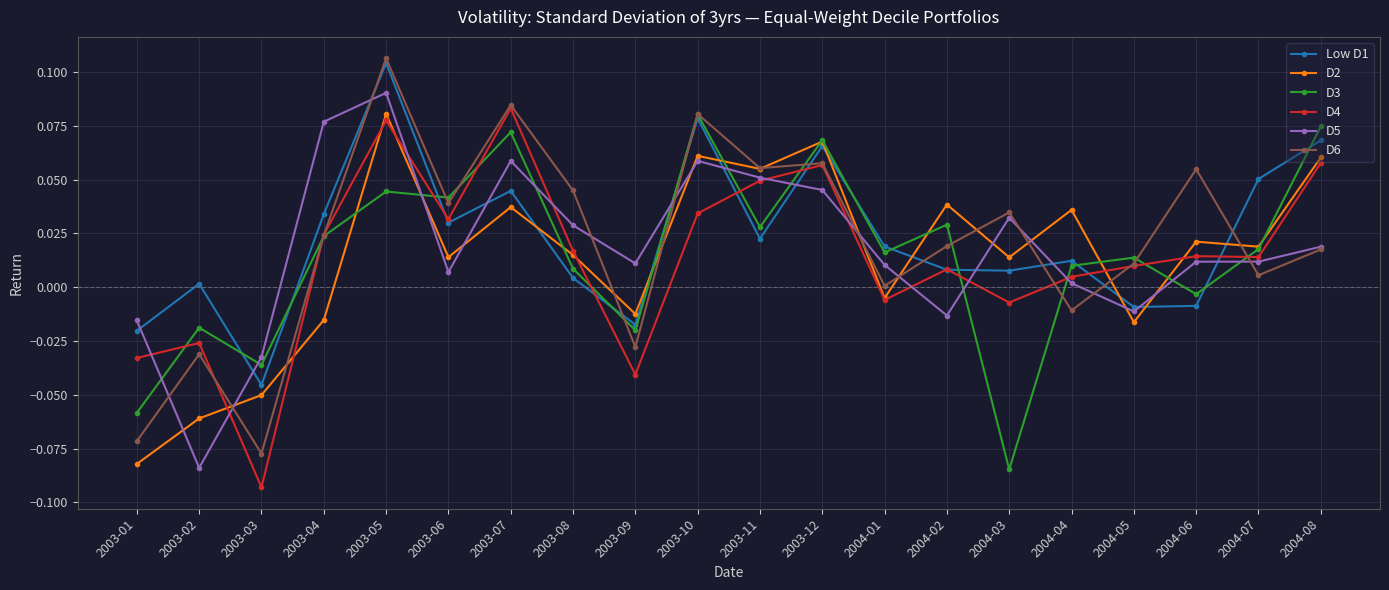

Is it true that D5 equals 0.0 at 2003-05?

False